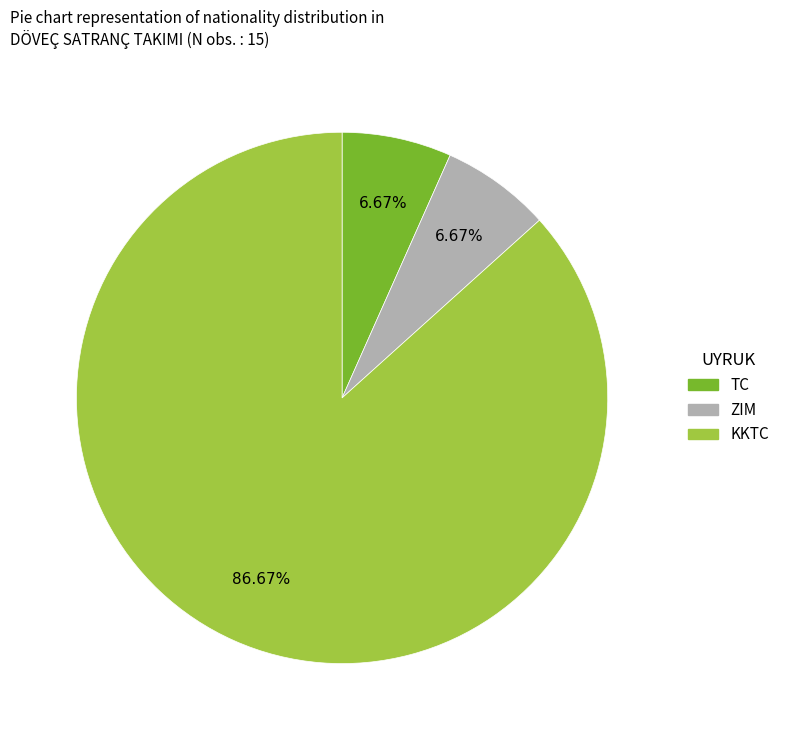

Does any single category account for the majority?

Yes